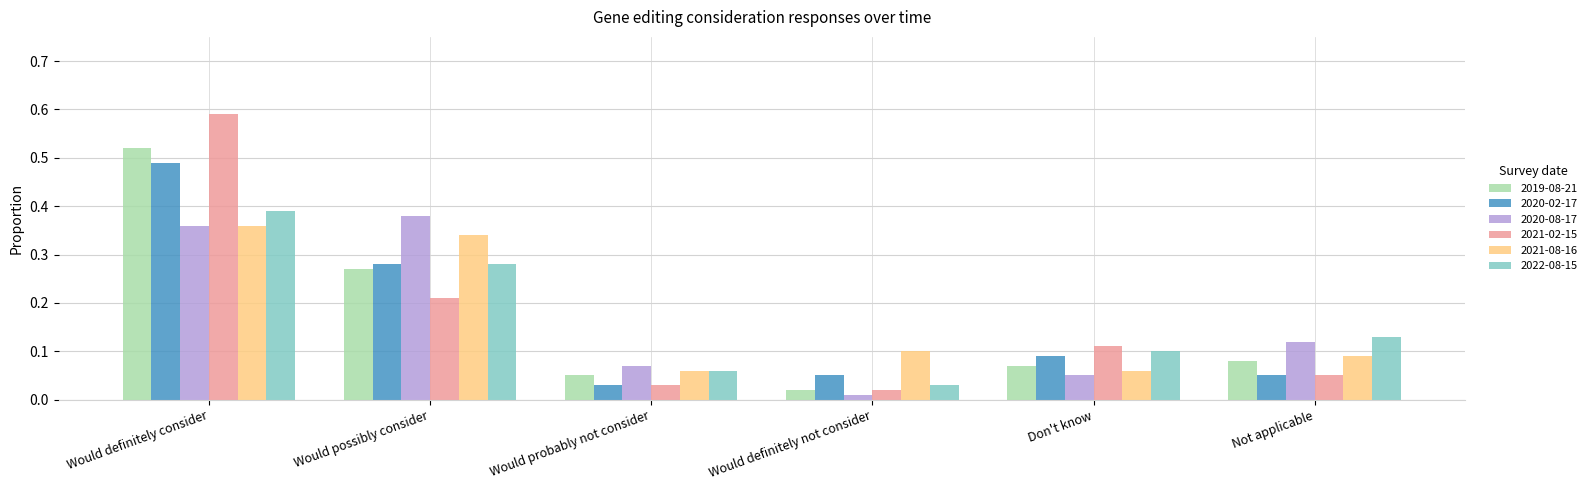

The 2020-08-17 series shows 0.2 at Not applicable. True or false?

False